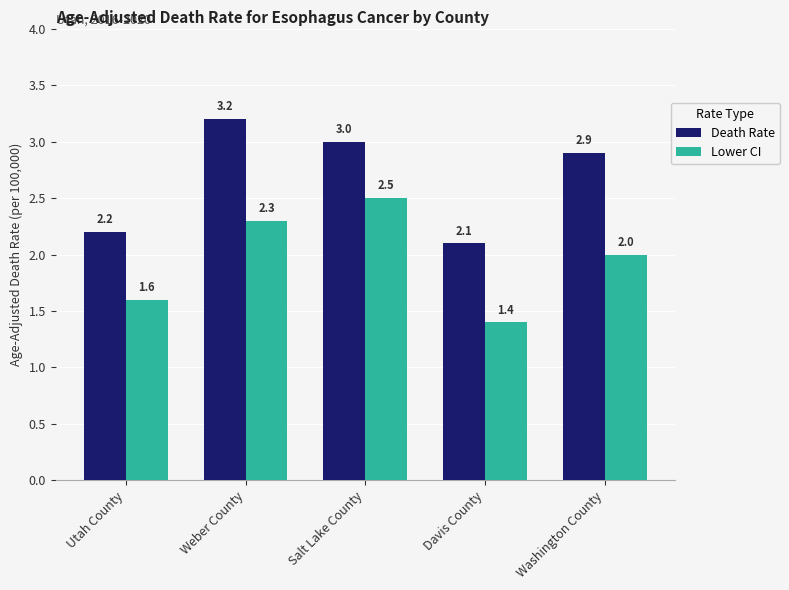

What is the value of the Lower CI bar at the 1st from the left?

1.6